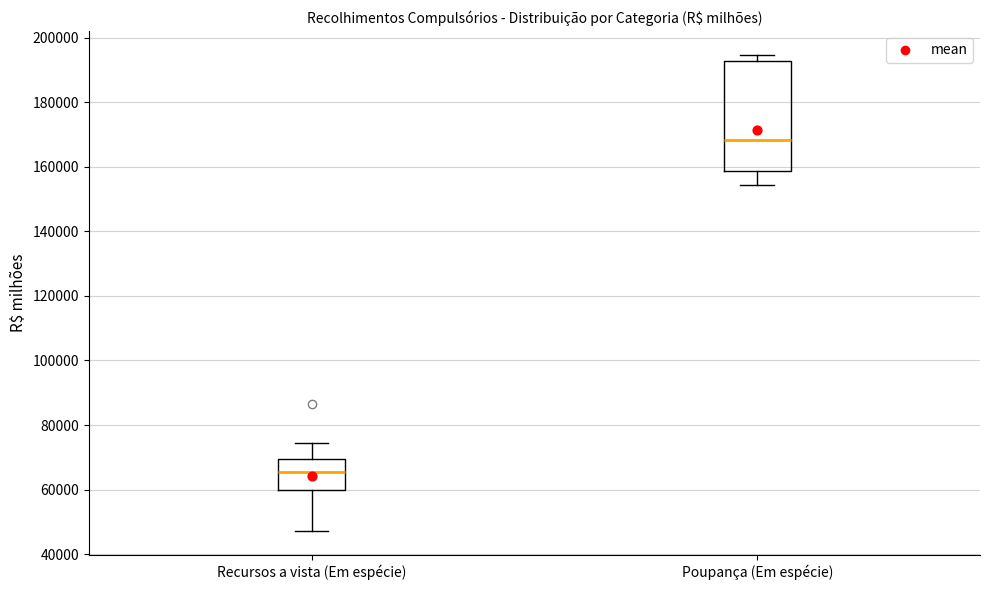

Reading left to right, transcribe this box plot: for each box, give where its median line is, the range the box spans, and where its two whiskers end, as read against the y-axis. The values are not printed on the chart, so give them approximately, as read against the axis.

Recursos a vista (Em espécie): median 66000, box 60000 to 70000, whiskers 48000 to 74000
Poupança (Em espécie): median 168000, box 158000 to 192000, whiskers 154000 to 194000